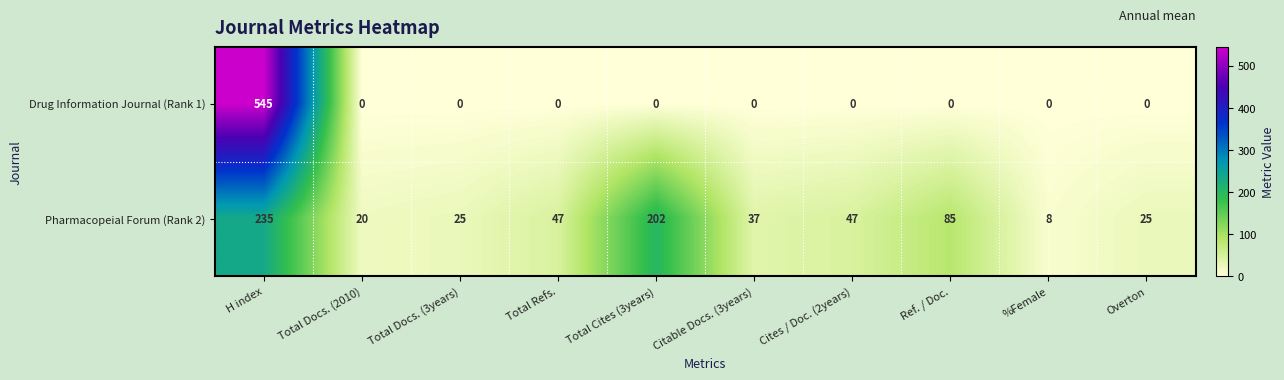

What is the difference between the highest and lowest values at Ref. / Doc.?

85